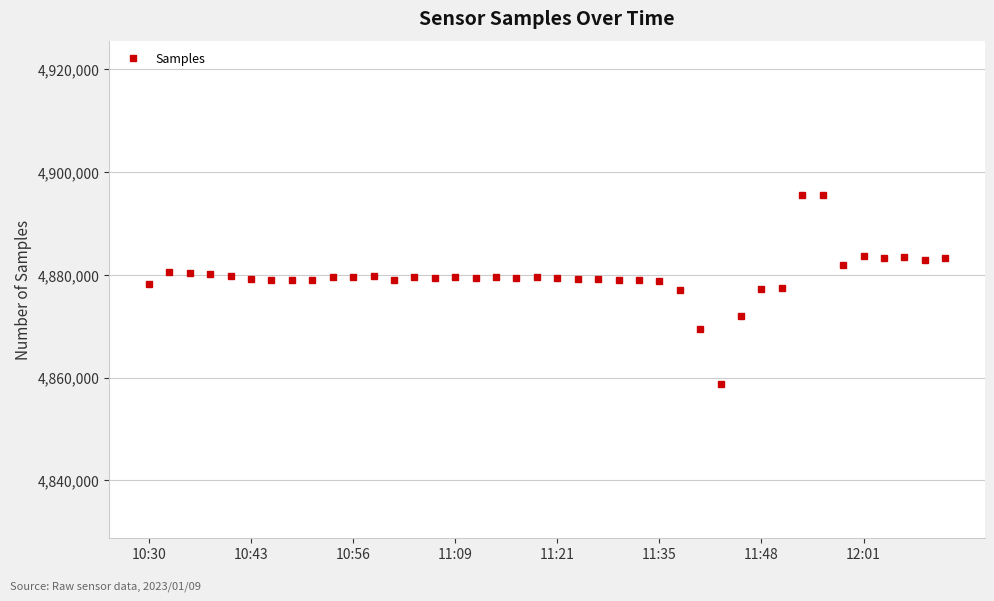

What is the sum of all values?

195185926